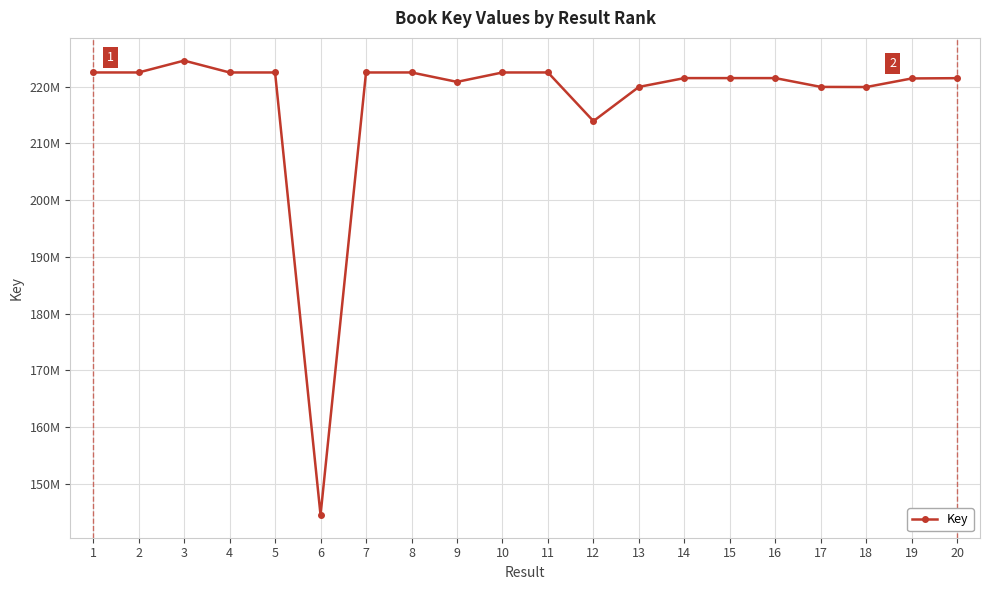

What is the difference between the second highest and minimum values?

77963893